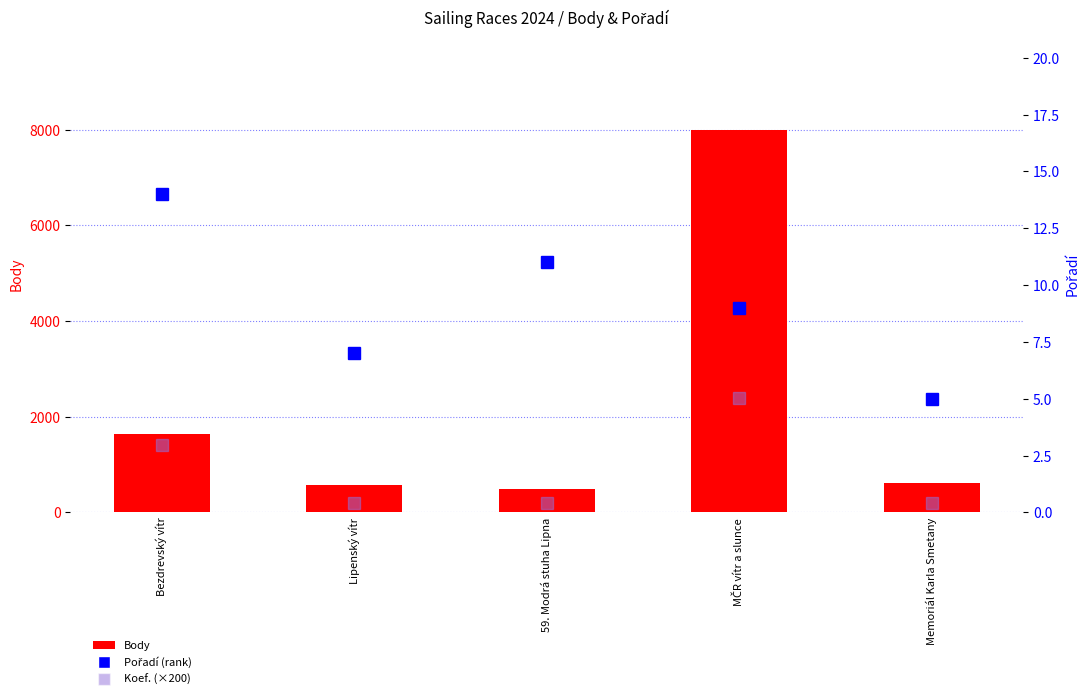

What is the difference between the Body values at Memoriál Karla Smetany and Bezdrevský vítr?

1029